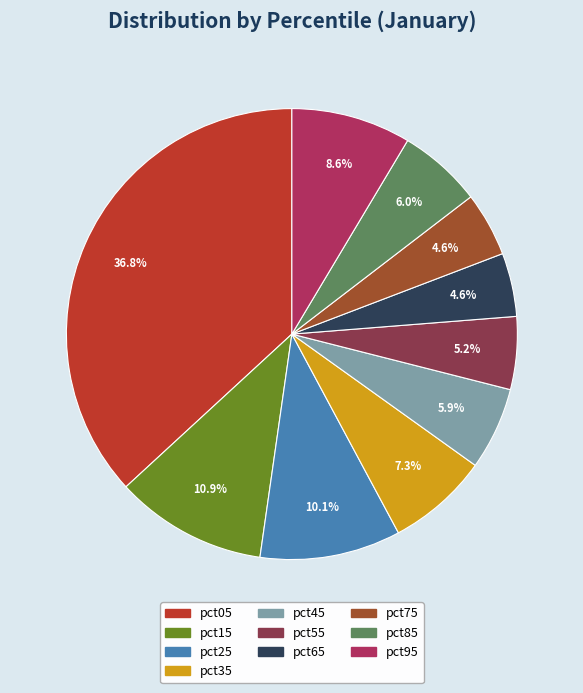

What percentage is NOT represented by pct55?

94.8%